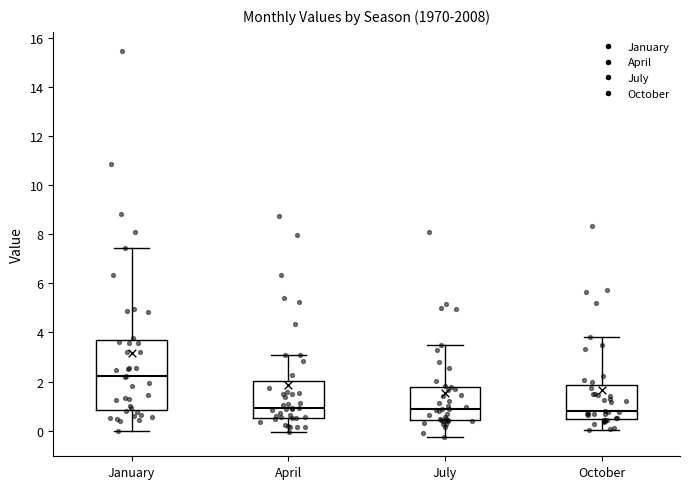

Reading left to right, read every box against the y-axis: the position of its median line, the range the box covers, and the ends of its whiskers. The values are not printed on the chart, so give them approximately, as read against the axis.

January: median 2.2, box 0.8 to 3.6, whiskers 0.0 to 7.4
April: median 1.0, box 0.6 to 2.0, whiskers 0.0 to 3.0
July: median 0.8, box 0.4 to 1.8, whiskers -0.2 to 3.4
October: median 0.8, box 0.4 to 1.8, whiskers 0.0 to 3.8